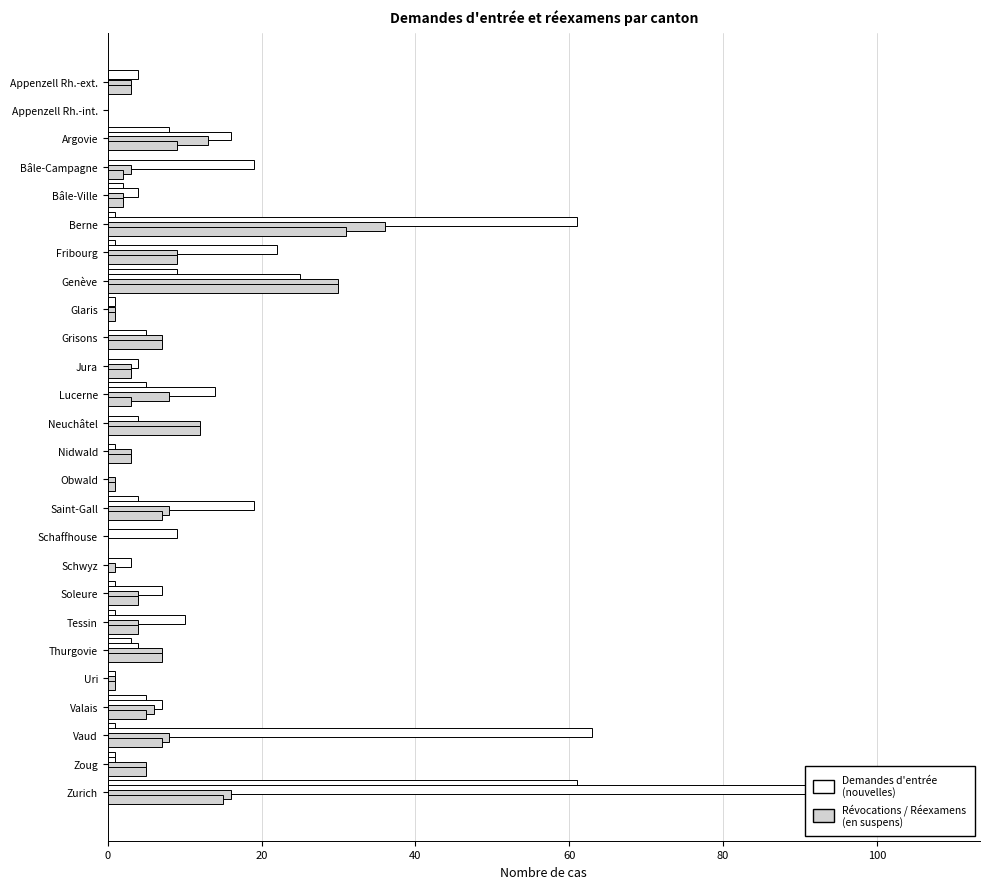

What is the value of the Approbations (partielles) bar at the 1st from the left?

3